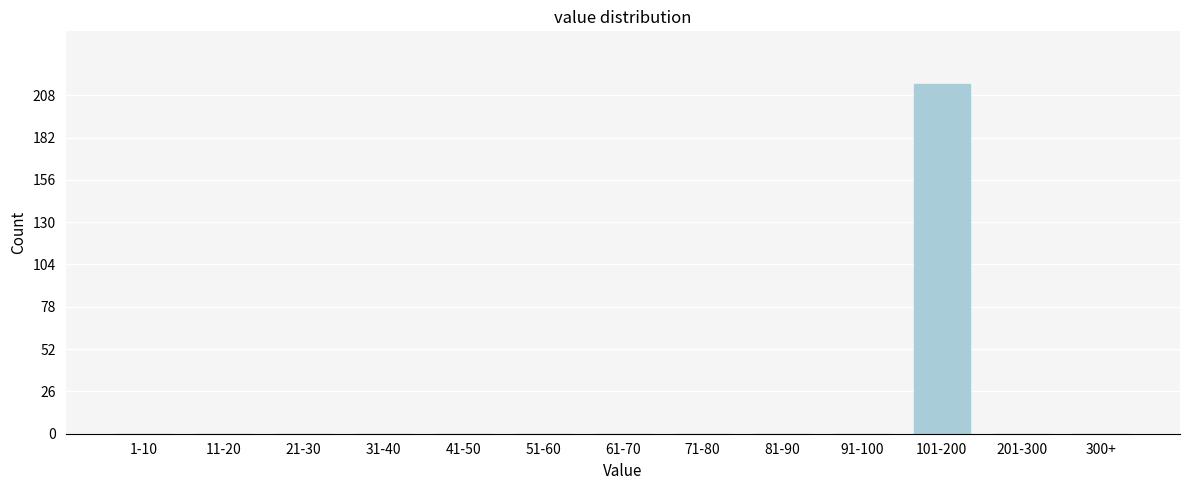

Reading left to right, extract all data points from this chart.

1-10=0	11-20=0	21-30=0	31-40=0	41-50=0	51-60=0	61-70=0	71-80=0	81-90=0	91-100=0	101-200=215	201-300=0	300+=0